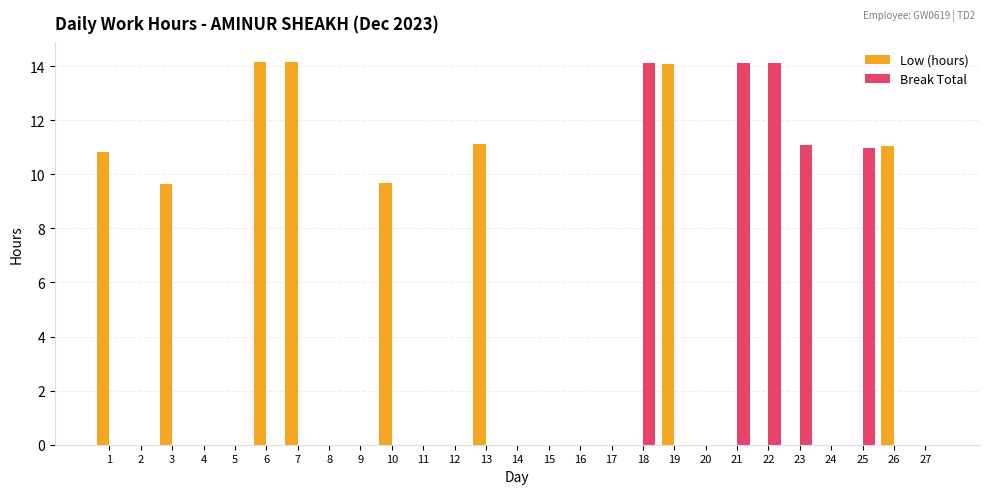

Which series has the largest total across all categories?

Low (hours)